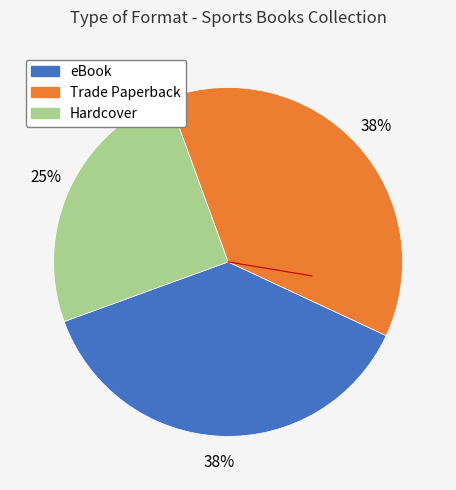

To the nearest percent, what percentage of the pie is Hardcover?

25%